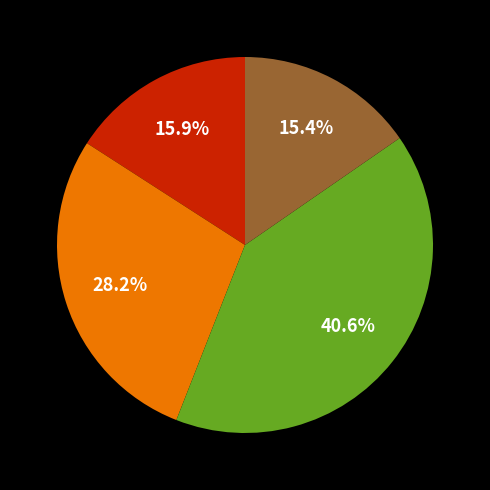

Is there any slice that represents more than half of the pie?

No